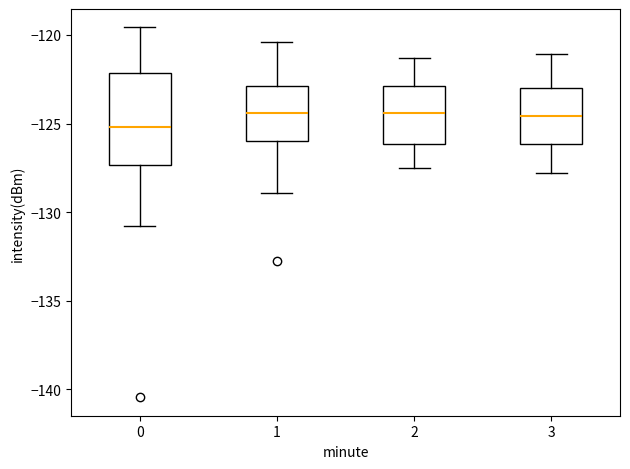

Where does the median line of the box at x = 0 sit on the y-axis? The values are not printed on the chart, so give them approximately, as read against the axis.

-125.0